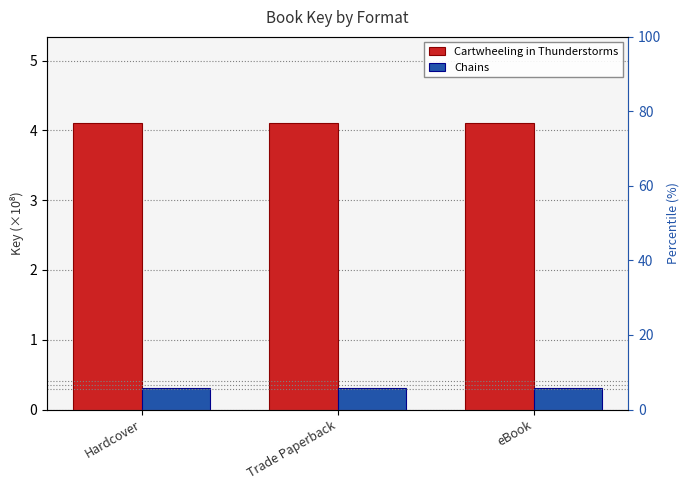

What is the smallest value displayed?

0.3